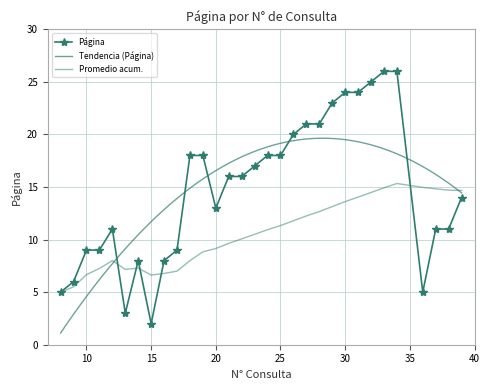

What is the difference between the maximum and second lowest values?

23